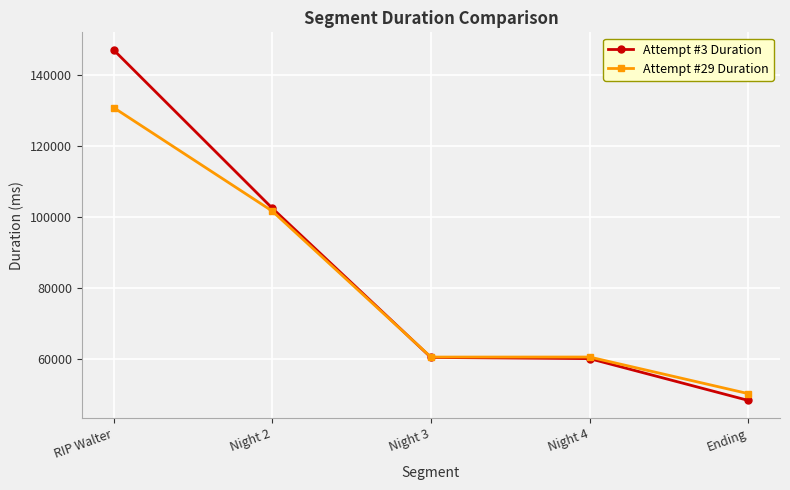

Rank the series by their average value, from highest to lowest.

Attempt #3 Duration, Attempt #29 Duration